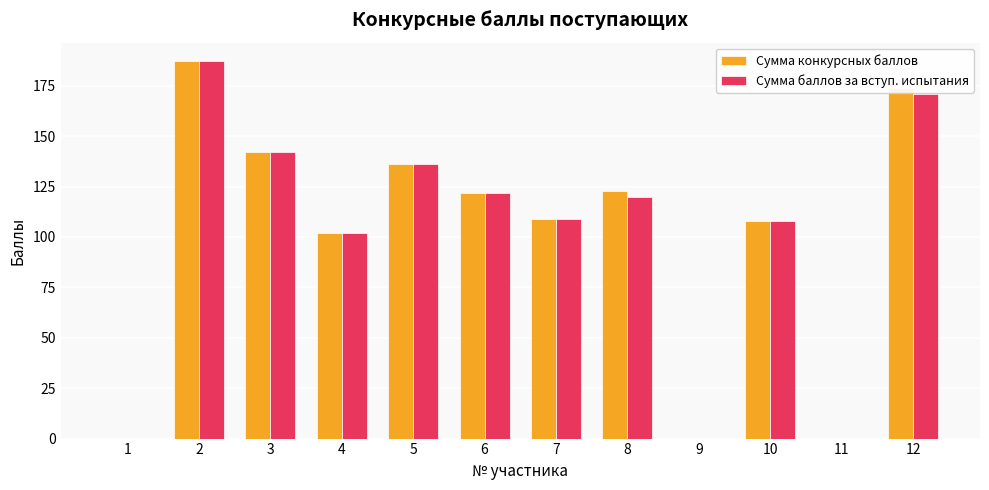

True or false: Сумма баллов за вступ. испытания has a value of 109 at 7.

True